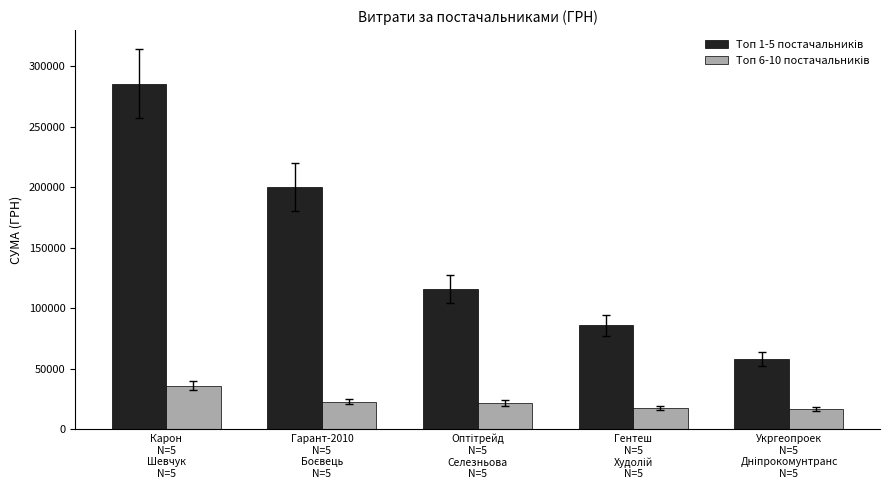

What is the minimum value shown in the chart?

16839